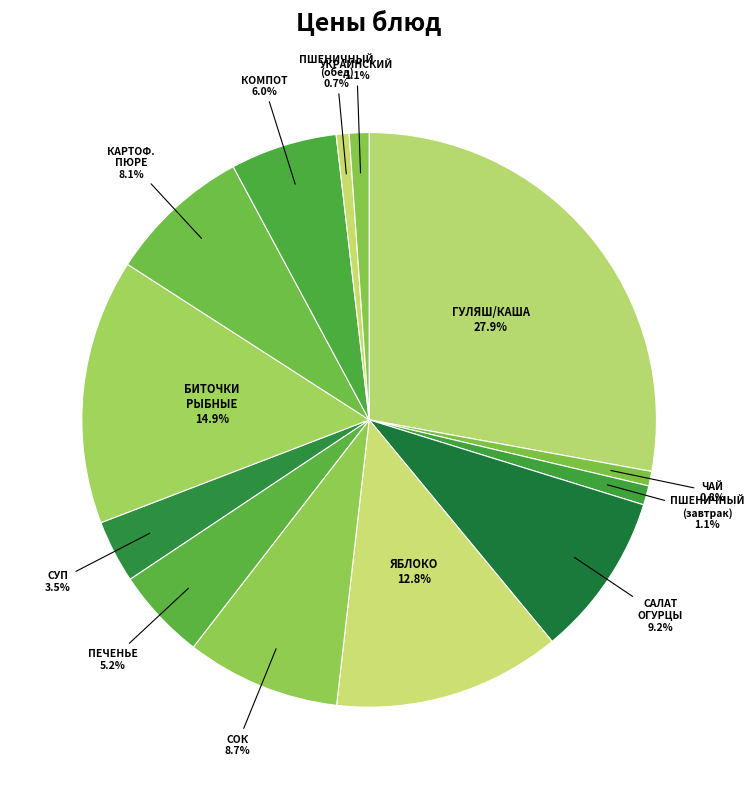

Does any single category account for the majority?

No